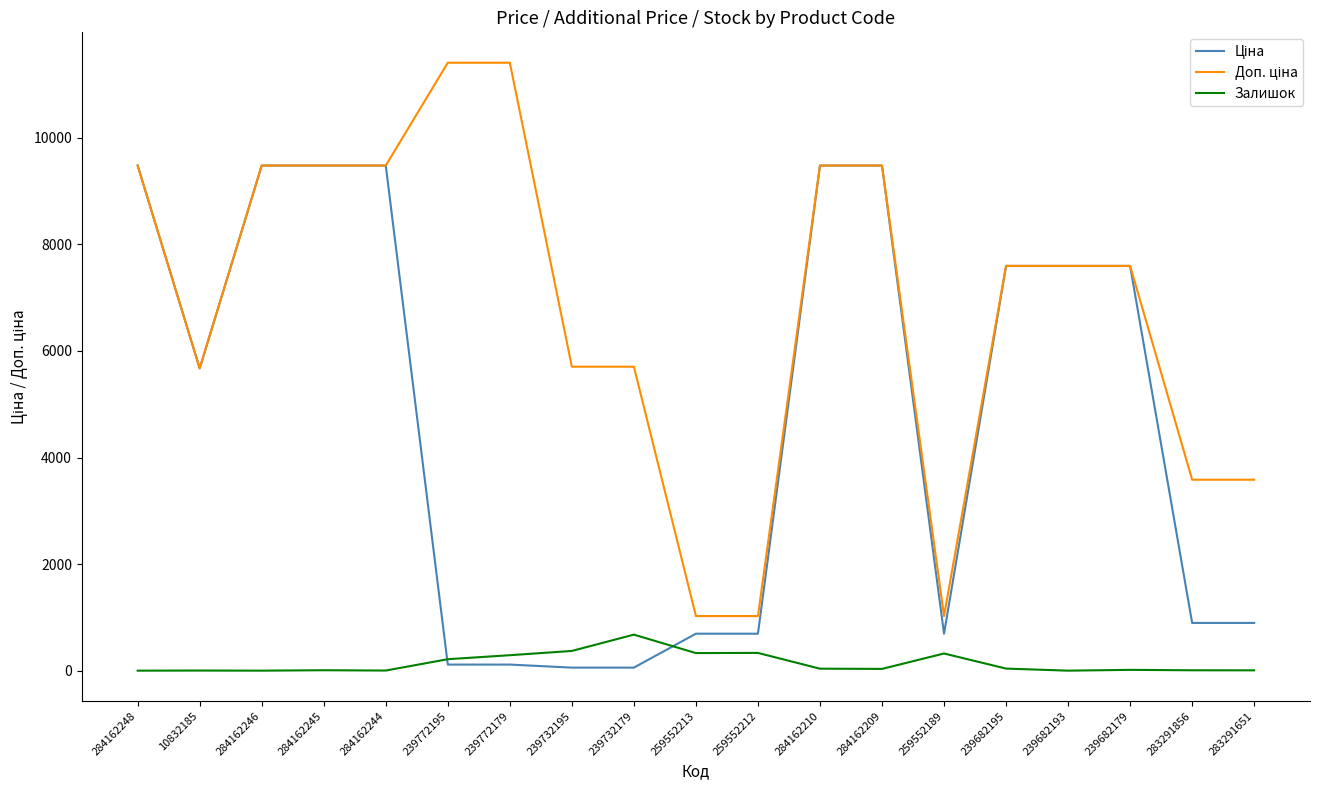

What is the difference between the highest and lowest values at 259552213?

694.6